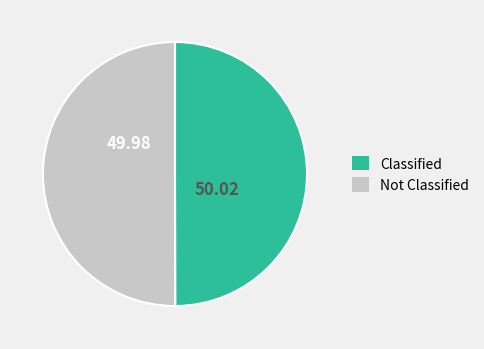

How many segments does this pie chart have?

2